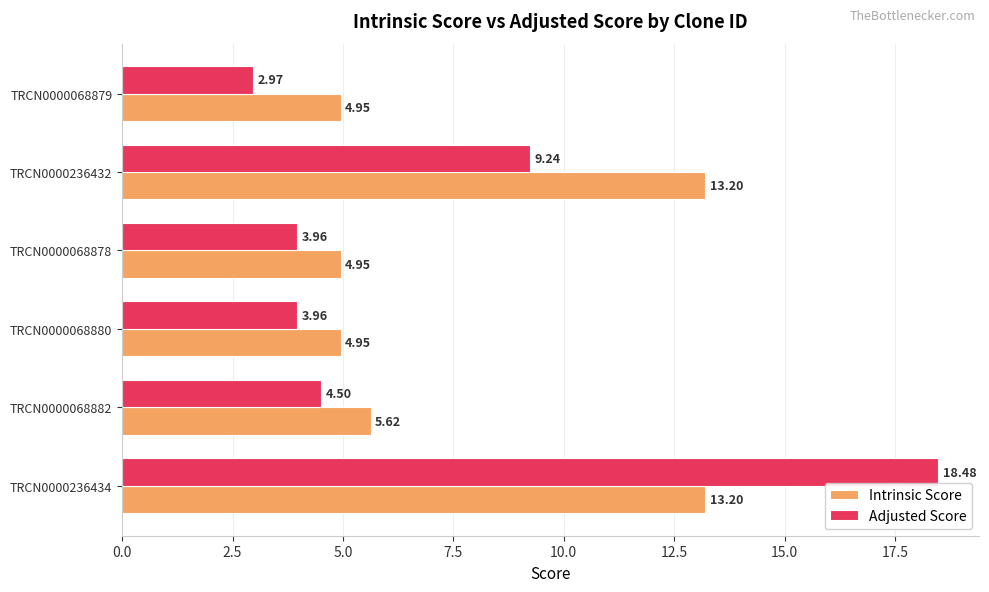

Which category has the lowest value across all series?

TRCN0000068879